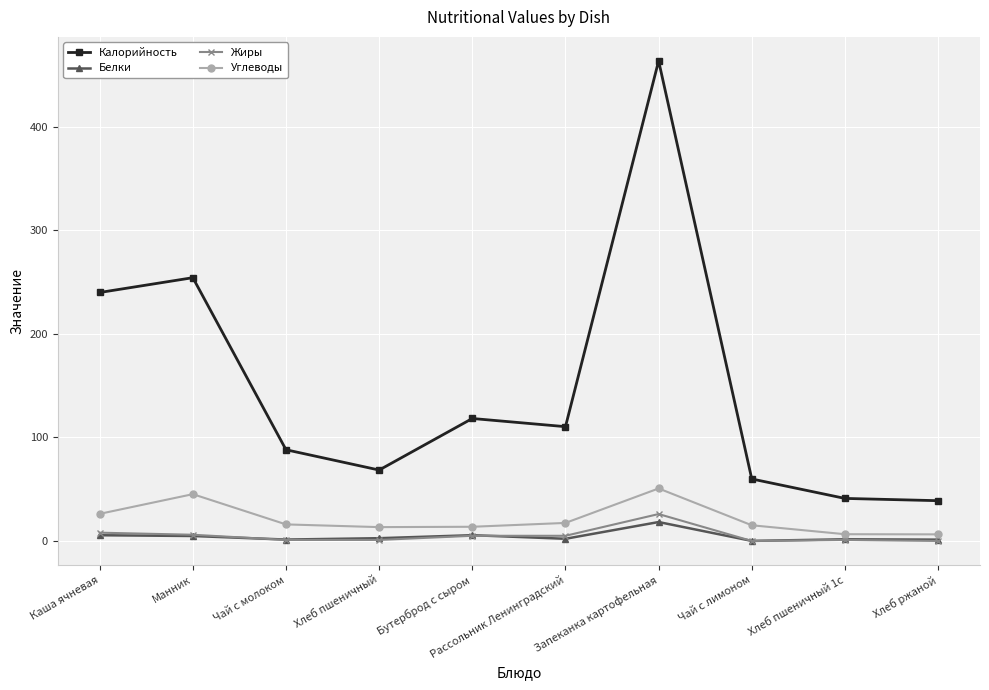

What is the difference between the second highest and minimum values in the Жиры series?

8.0